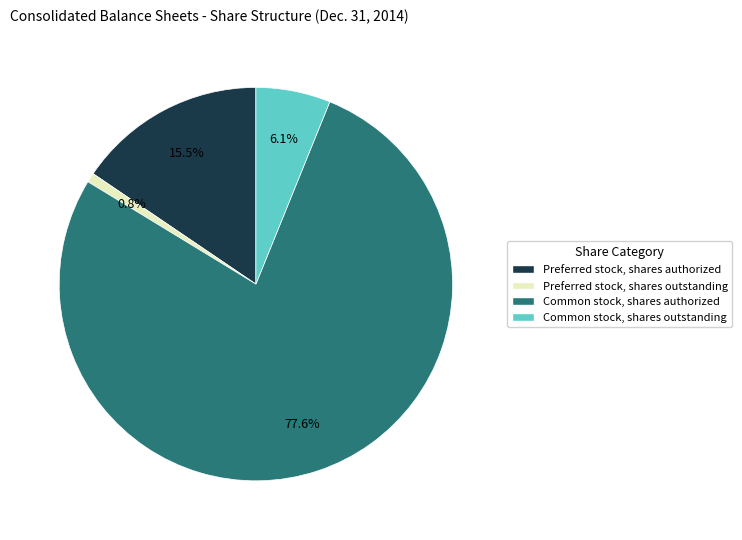

To the nearest percent, what is the combined percentage of Common stock, shares outstanding and Common stock, shares authorized?

84%